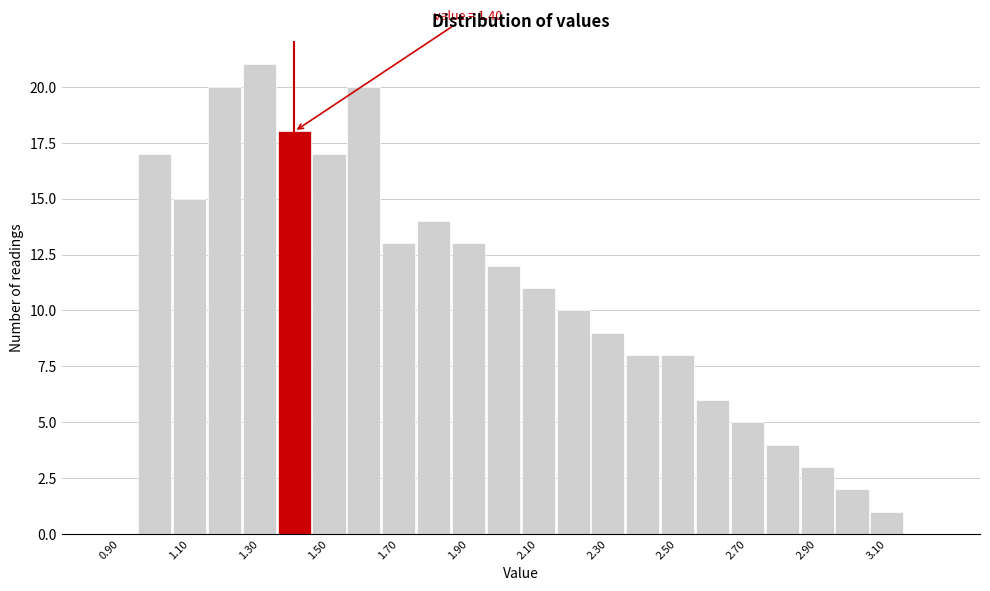

Which range on the x-axis has the tallest bar?

1.25 to 1.35